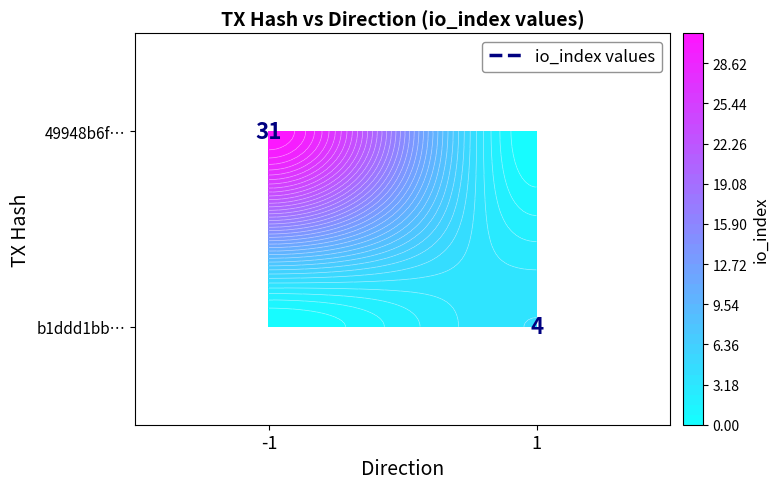

True or false: b1ddd1bb… has a value of 6 at 1.

False